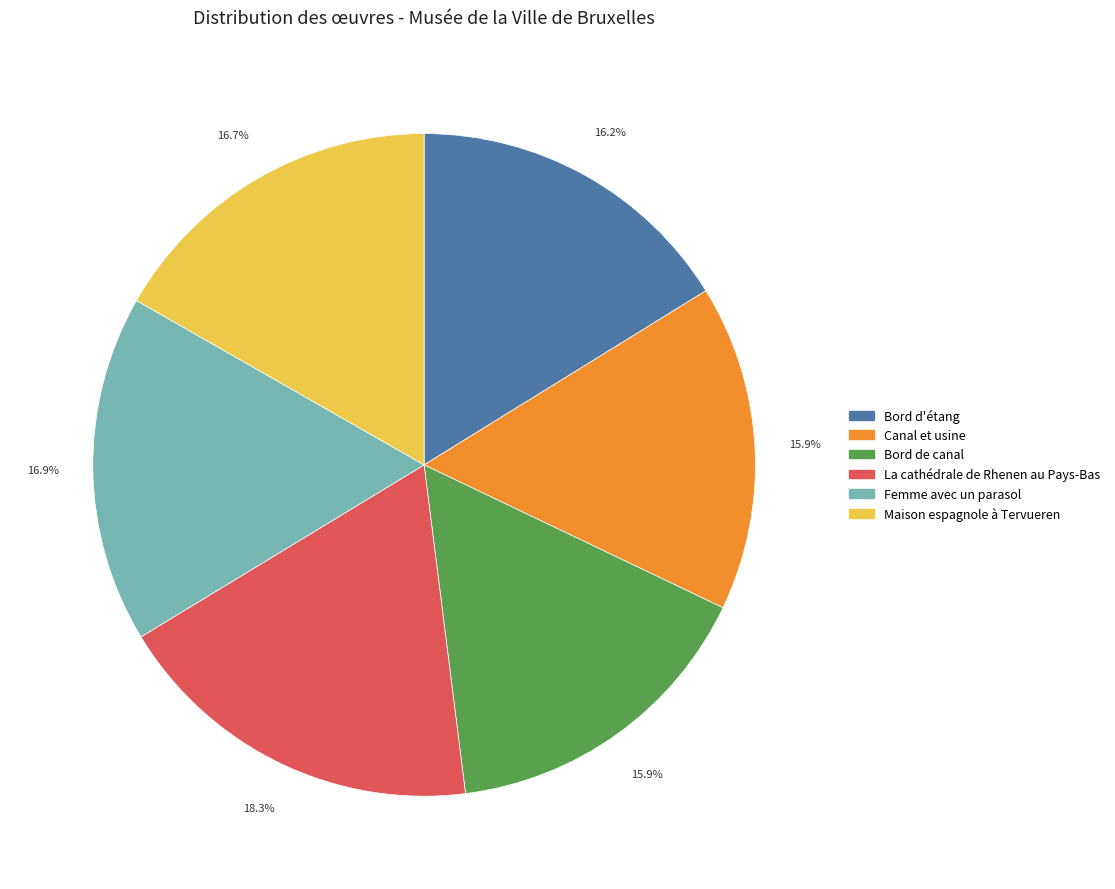

Is it true that Femme avec un parasol is 7% of the pie?

False